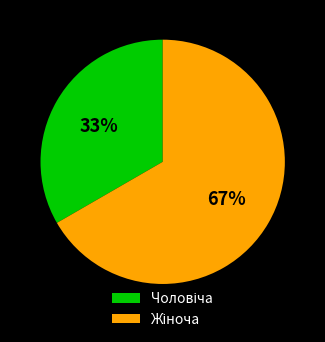

Is there a majority slice in this chart?

Yes